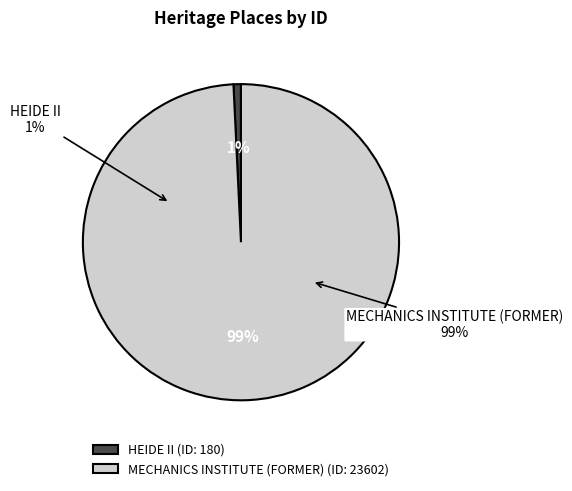

Is it true that HEIDE II is 11% of the pie?

False